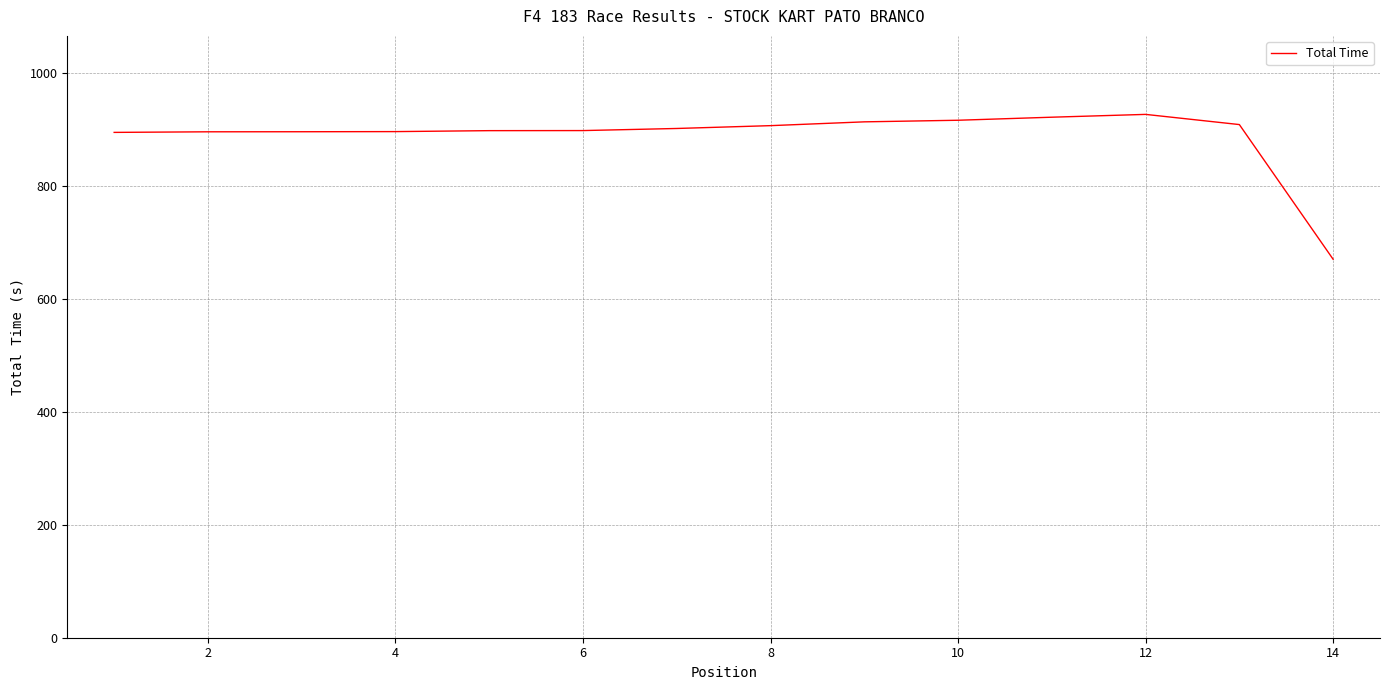

What is the minimum value shown in the chart?

670.0